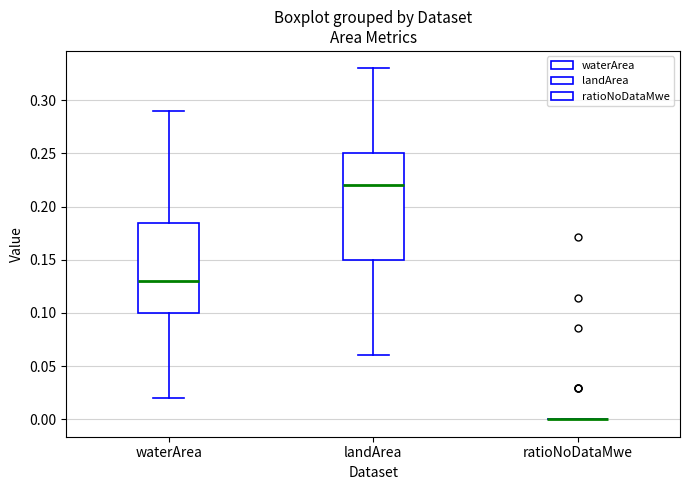

Where is the upper edge of the box for waterArea on the y-axis? The values are not printed on the chart, so give them approximately, as read against the axis.

0.185